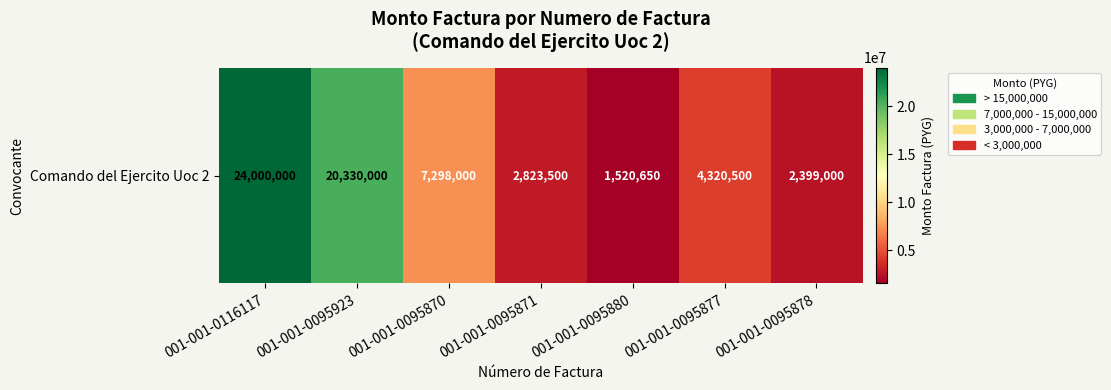

The value at 001-001-0095880 is 1520650. True or false?

True